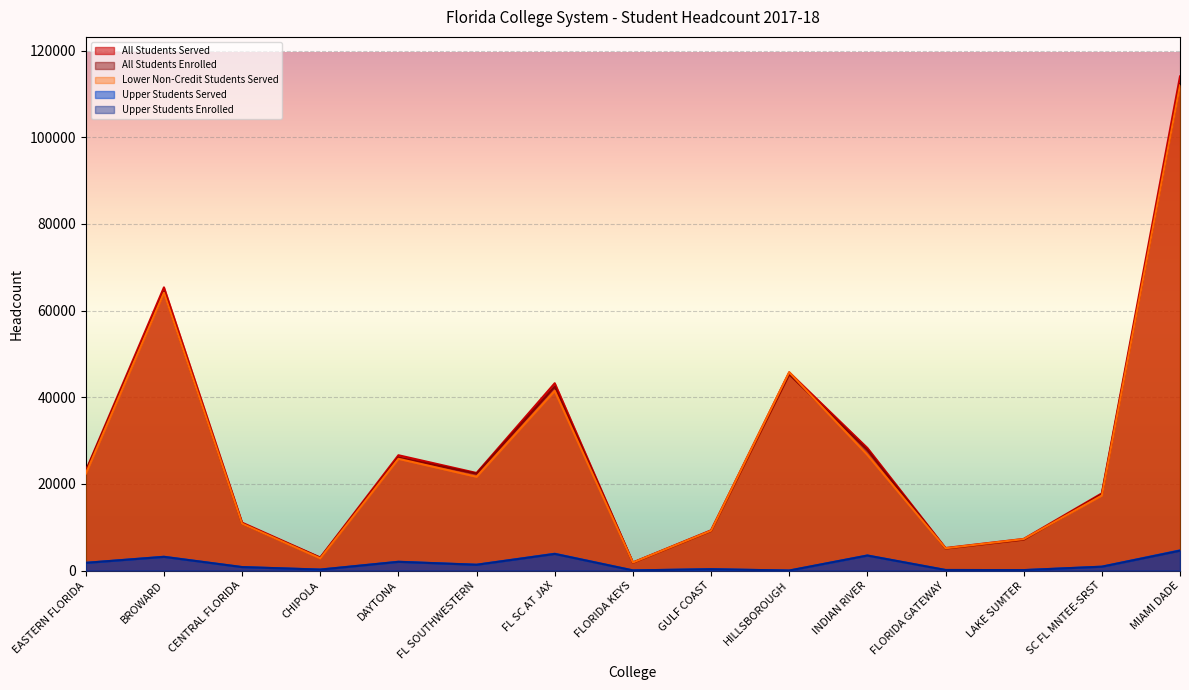

What are all the series names shown in the legend?

All Students Served, All Students Enrolled, Lower Non-Credit Students Served, Upper Students Served, Upper Students Enrolled